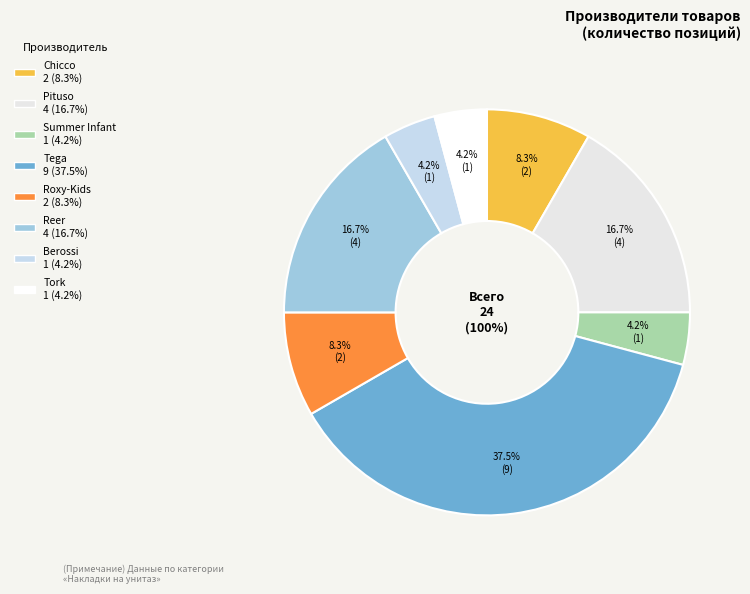

What is the largest slice in the pie chart?

Tega